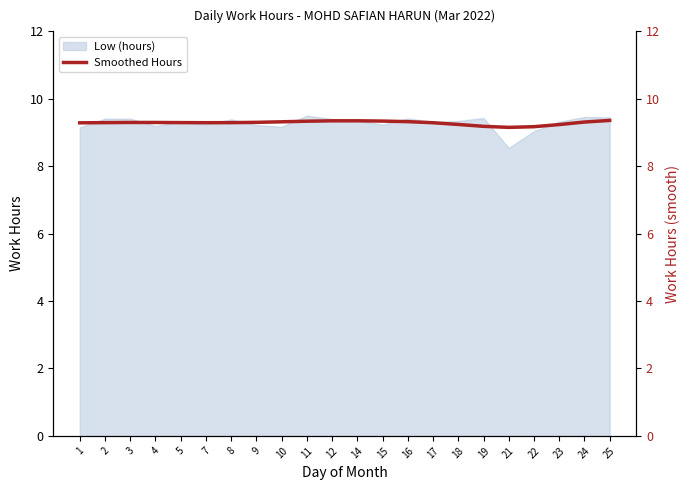

What is the sum of the values at 15 and 3?

18.6